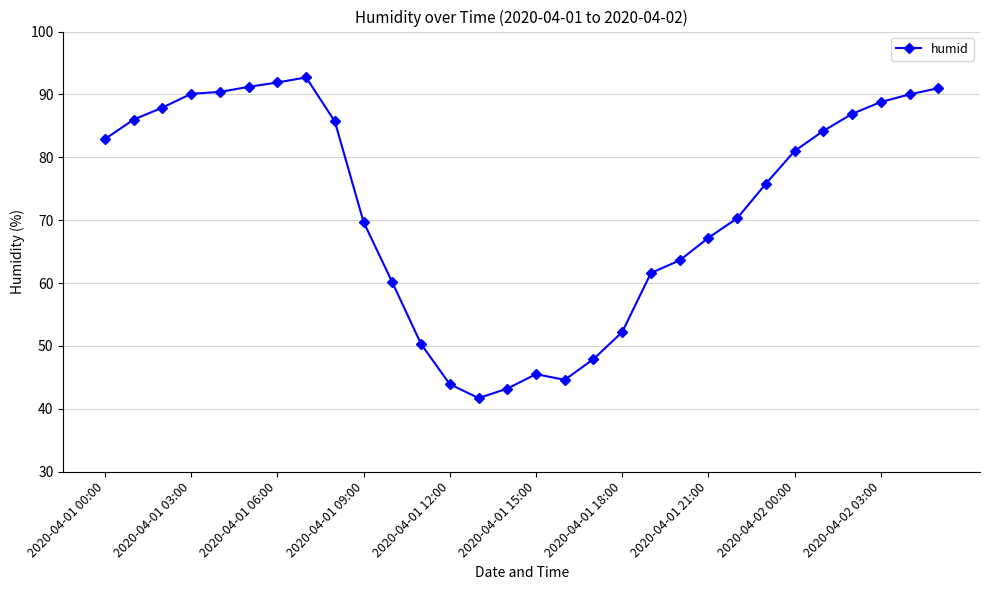

What is the average value?

71.9